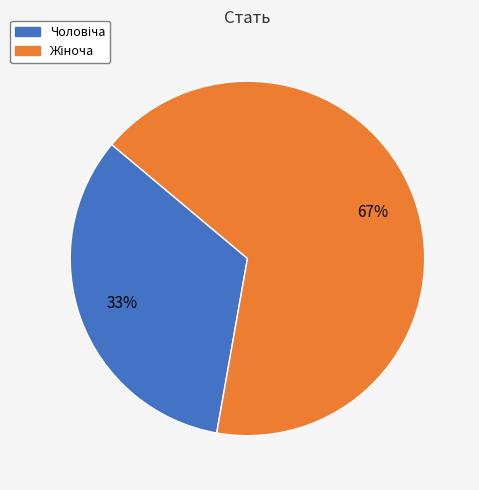

Does any single category account for the majority?

Yes